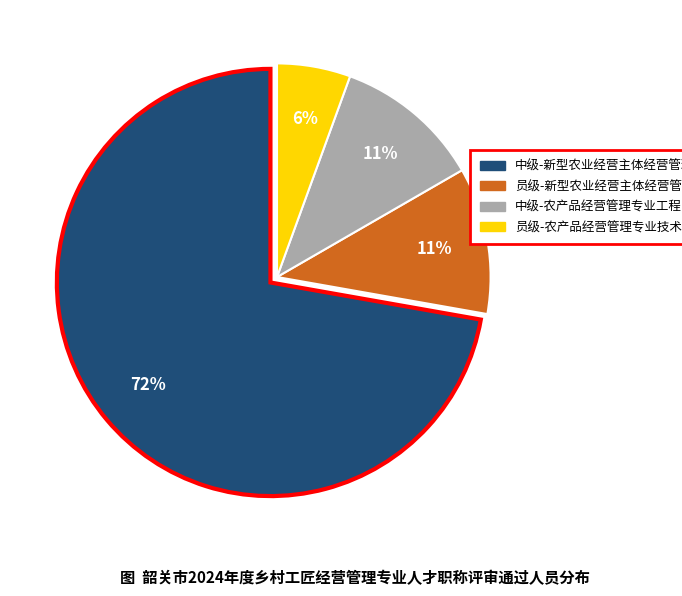

To the nearest percent, what is the average slice percentage?

25%